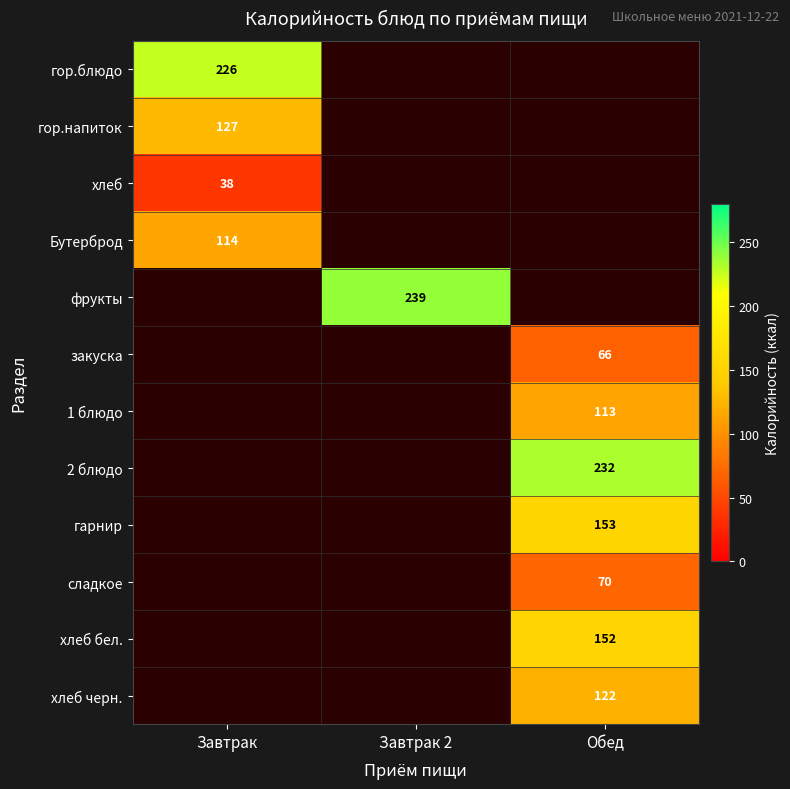

Is it true that хлеб бел. equals 260.2 at Обед?

False